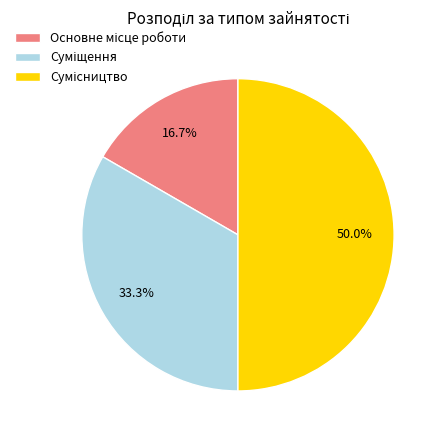

What is the change in value from Основне місце роботи to Суміщення?

+1